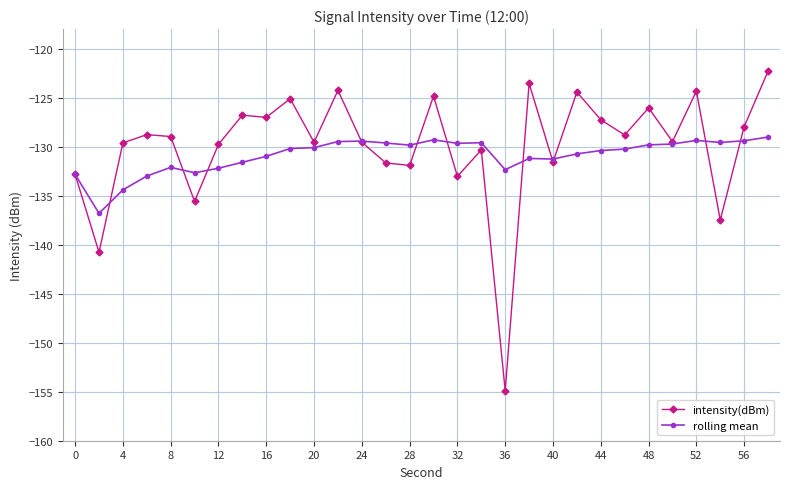

True or false: intensity(dBm) has more than 0 interior local peaks.

True